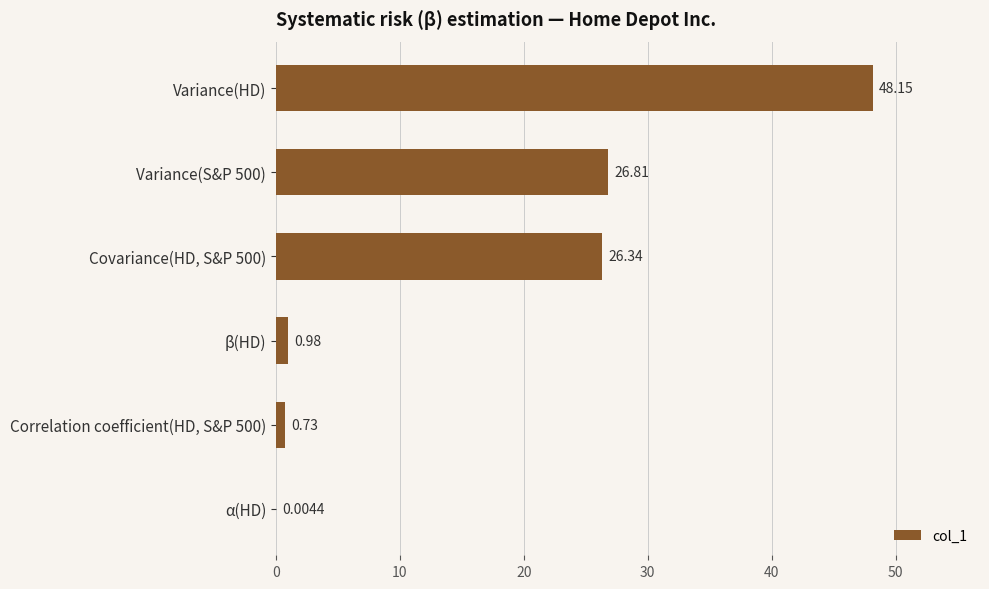

Which has a higher value, α(HD) or Covariance(HD, S&P 500)?

Covariance(HD, S&P 500)